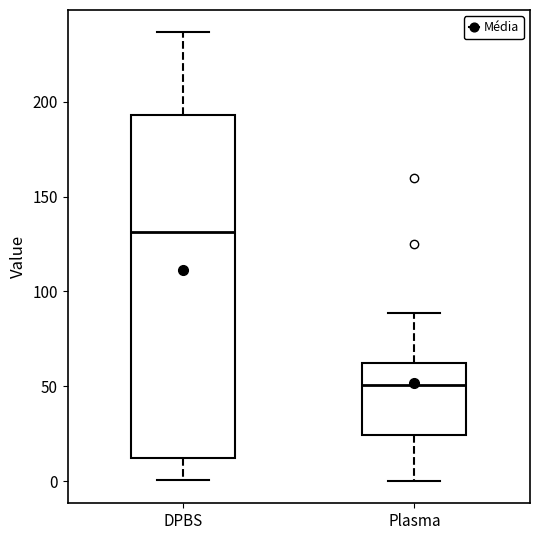

Where is the lower edge of the box for DPBS on the y-axis? The values are not printed on the chart, so give them approximately, as read against the axis.

10